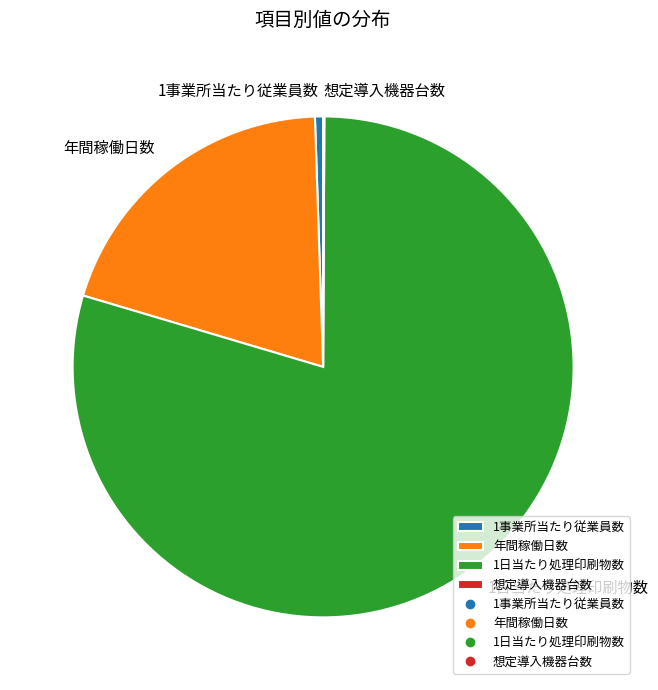

Which slice is the largest?

1日当たり処理印刷物数